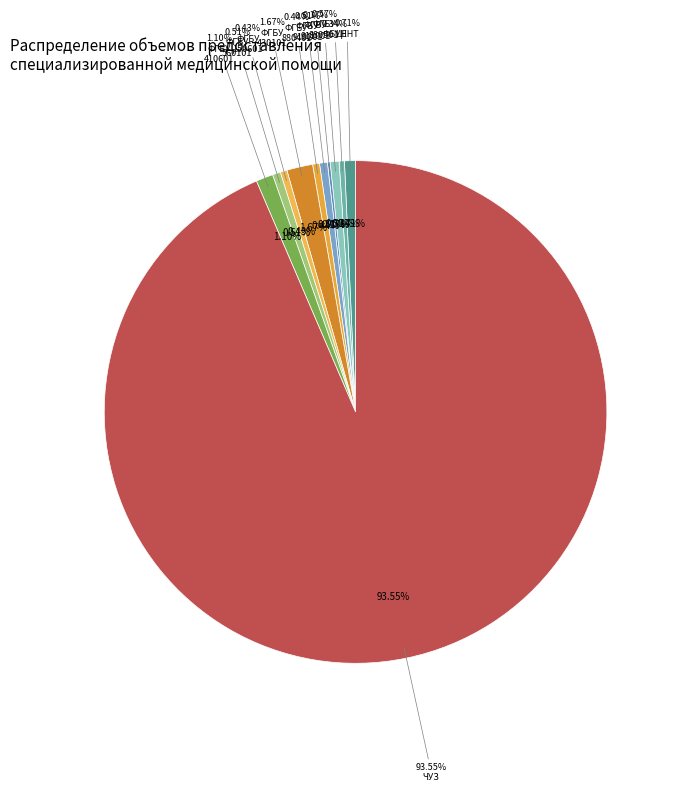

Which slice is the largest?

ЧУЗ